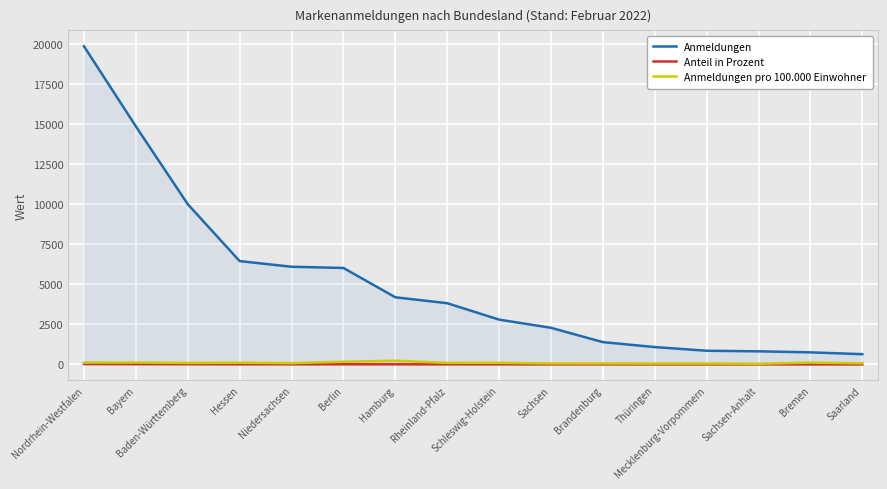

At which label does Anteil in Prozent reach its peak?

Nordrhein-Westfalen